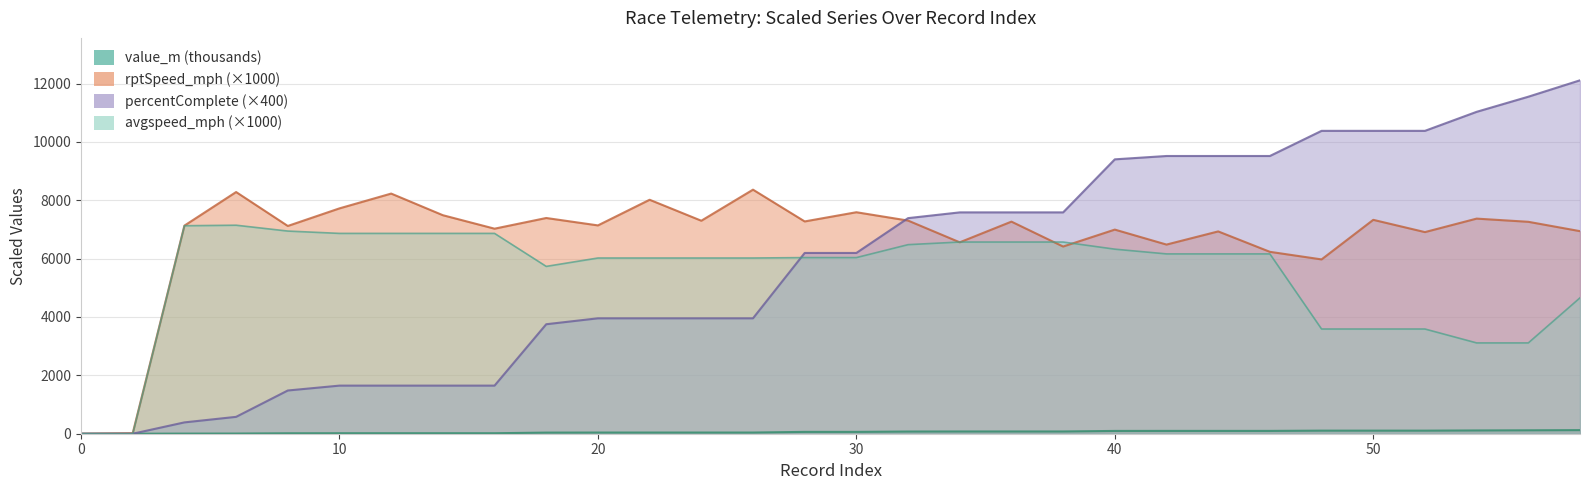

At how many categories does at least one series exceed 10380?

3